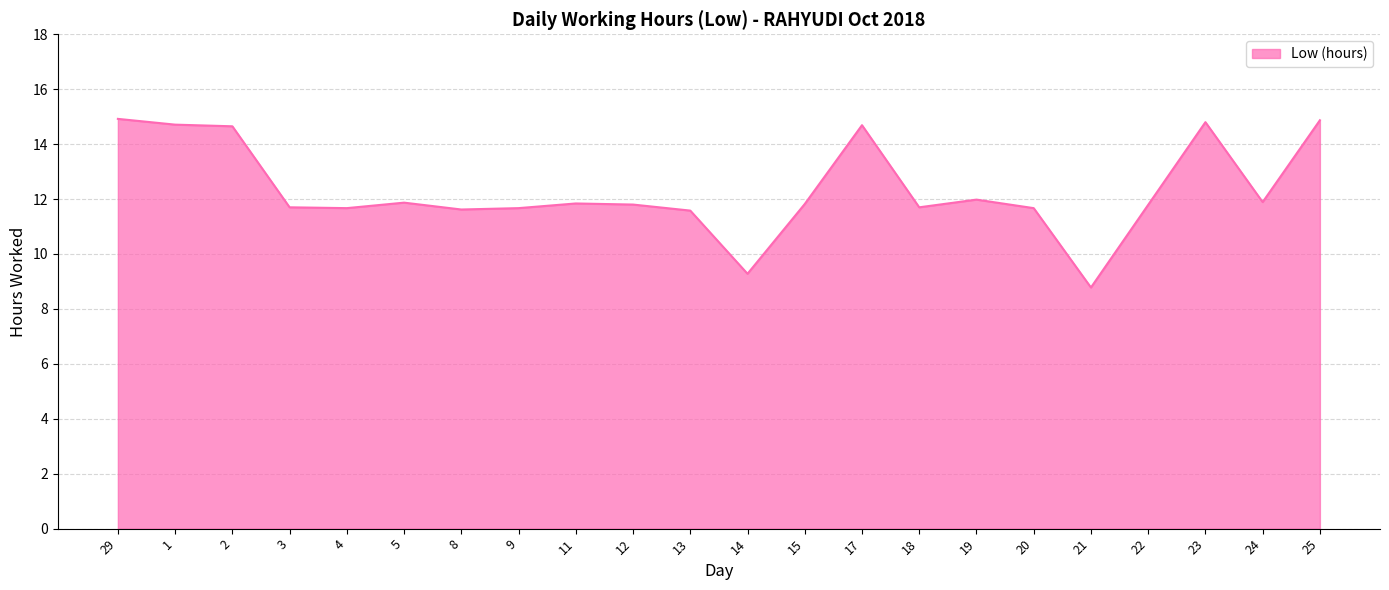

True or false: the data shows 21.1 at 19.

False